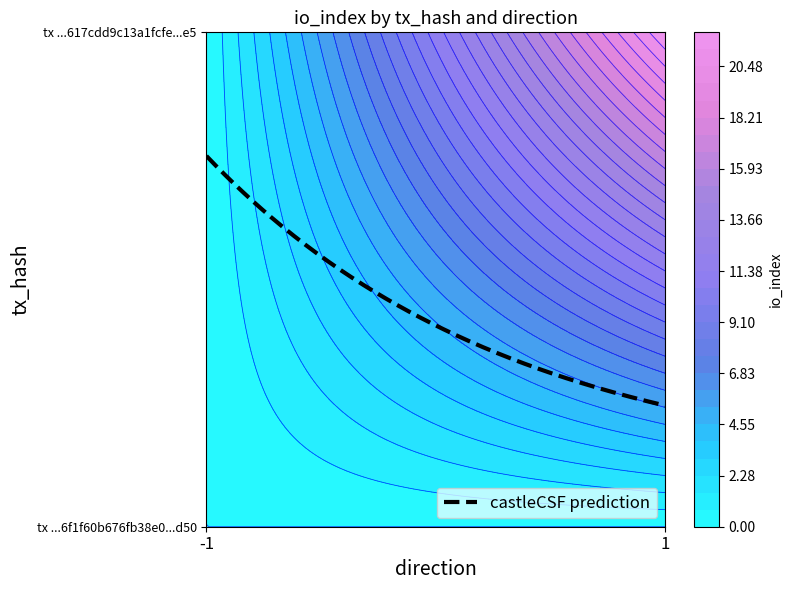

Reading left to right, list all the values displayed in this chart.

6e20de86be6f1f60b676fb38e05095740780d50: direction=-1	io_index=0
6d5edd5028a4617cdd9c13a1fcfe8eae41b78e5: direction=1	io_index=22